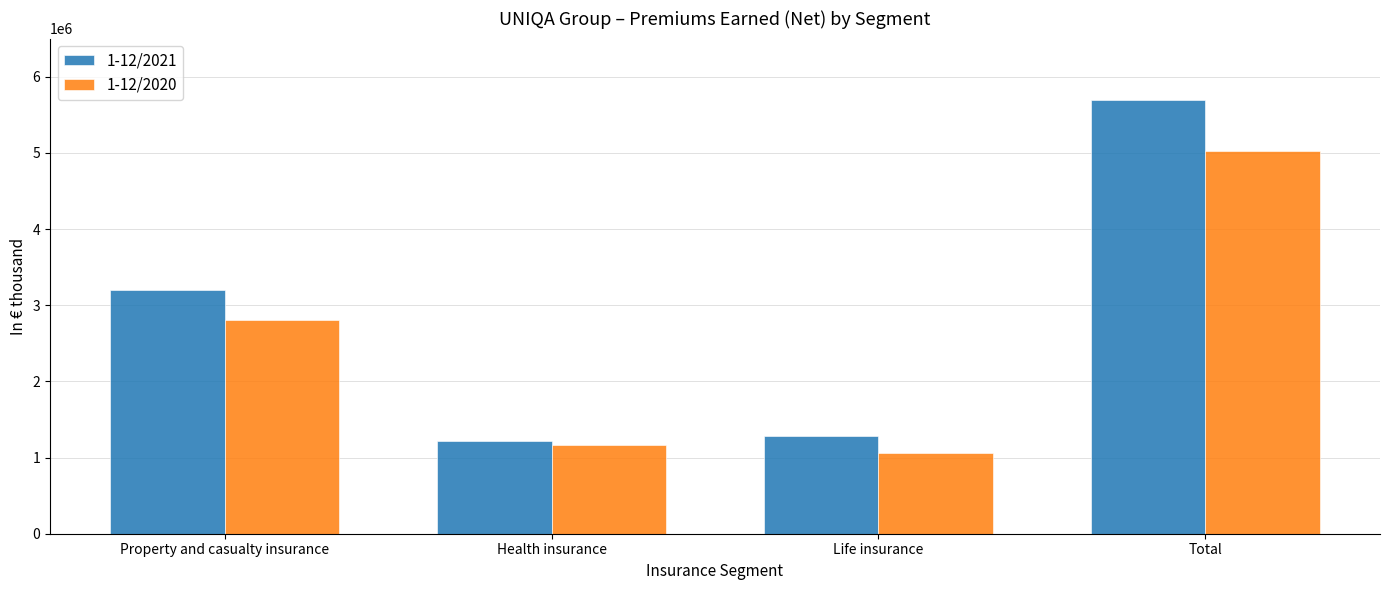

What is the lowest value of the 1-12/2021 series?

1213262